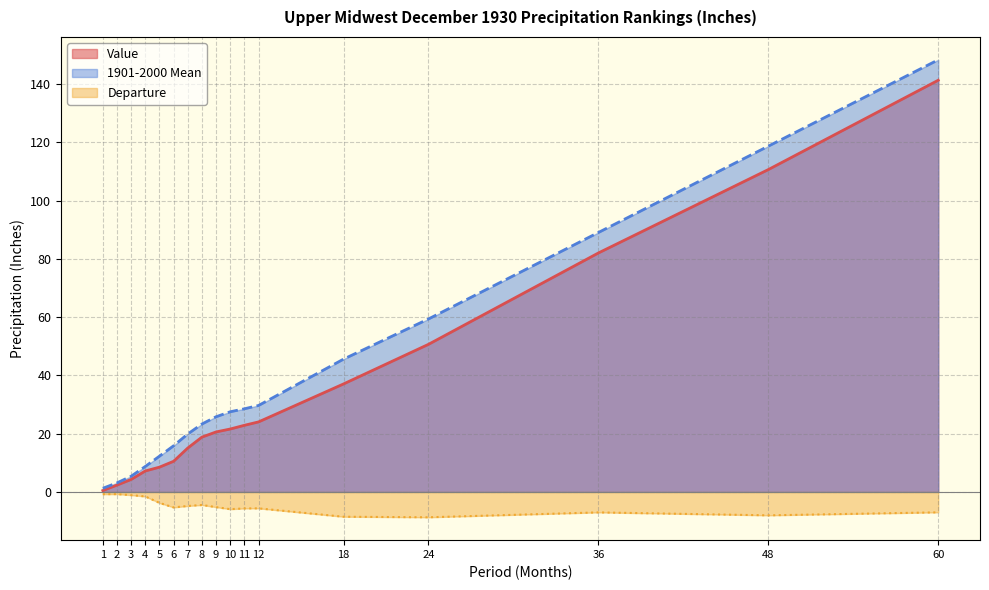

How many distinct data groups are displayed?

3